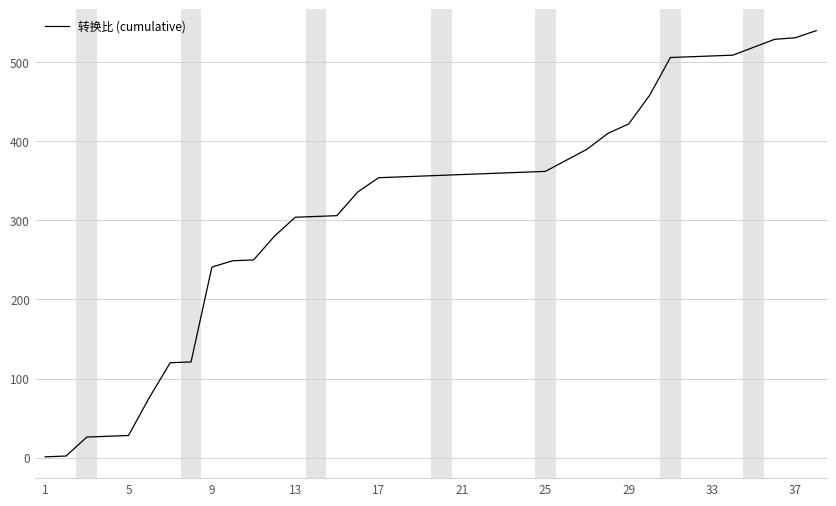

What is the greatest value displayed?

540